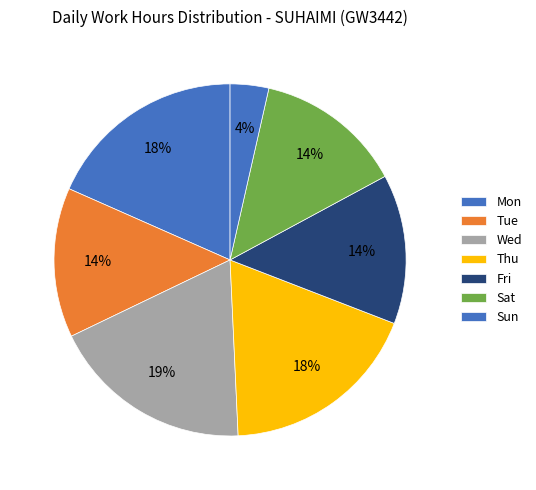

How many segments does this pie chart have?

7